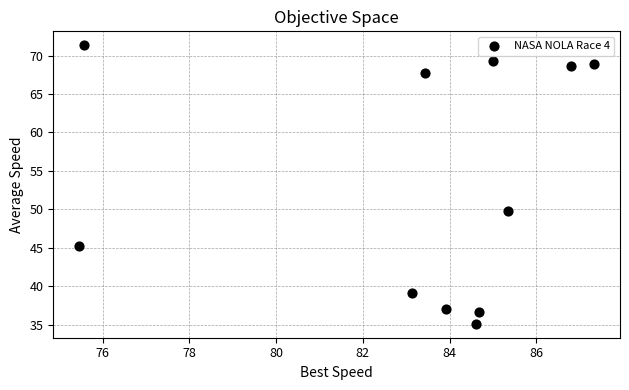

What is the average Y value?

53.5